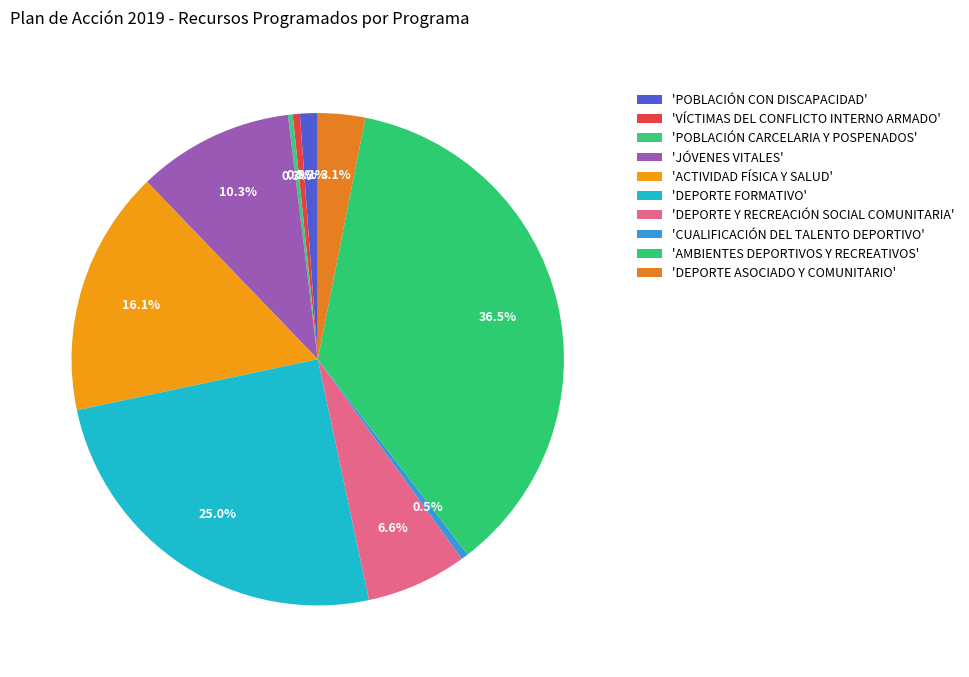

How many segments does this pie chart have?

10